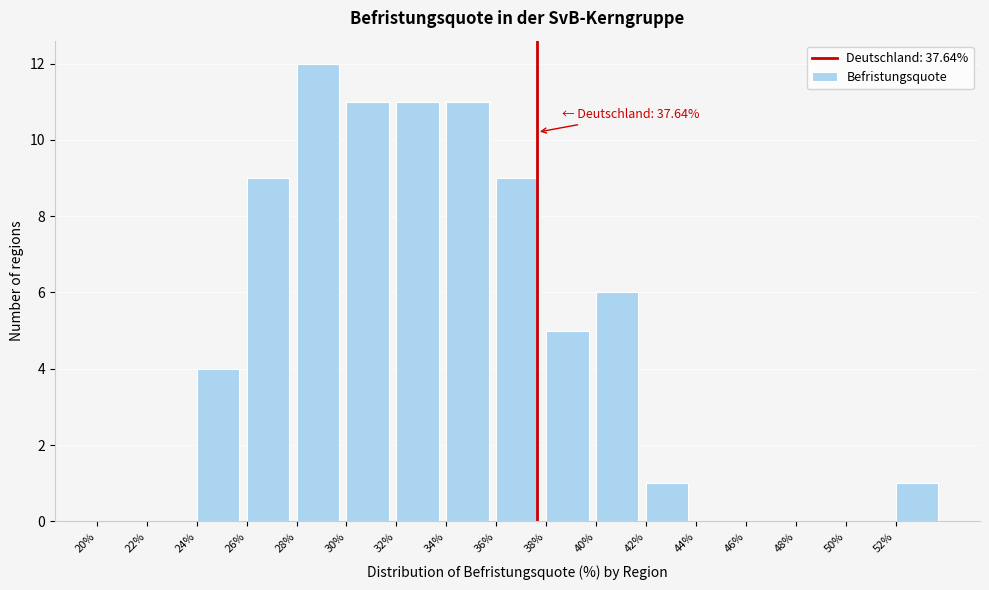

Over which range of the x-axis is the bar tallest?

28 to 30